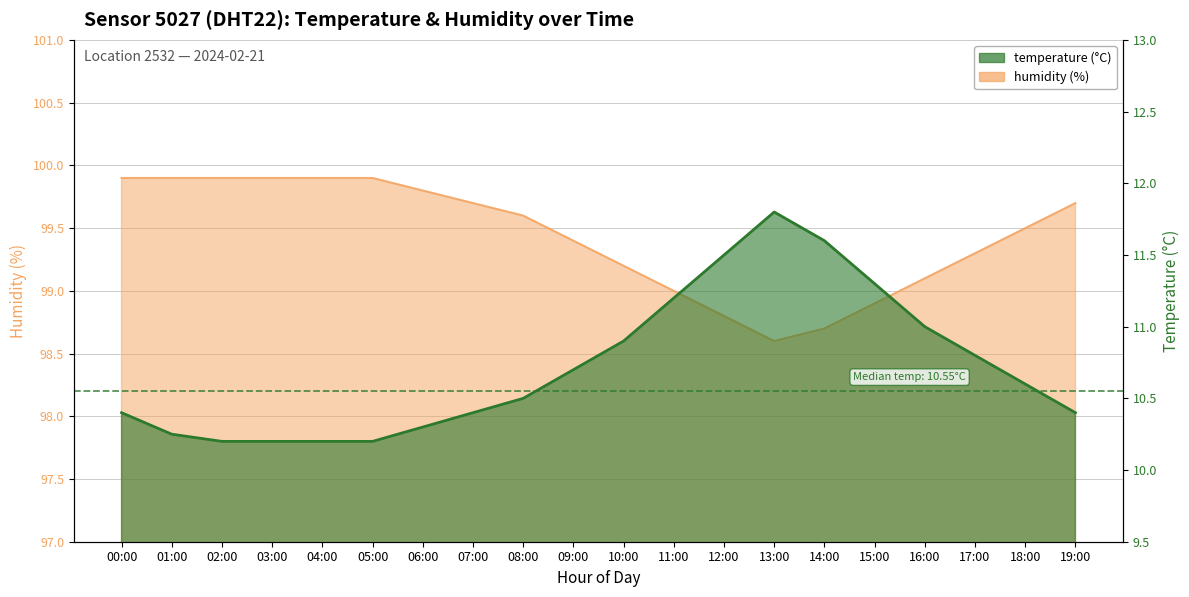

What is the sum of the humidity values at 12:00 and 11:00?

197.8